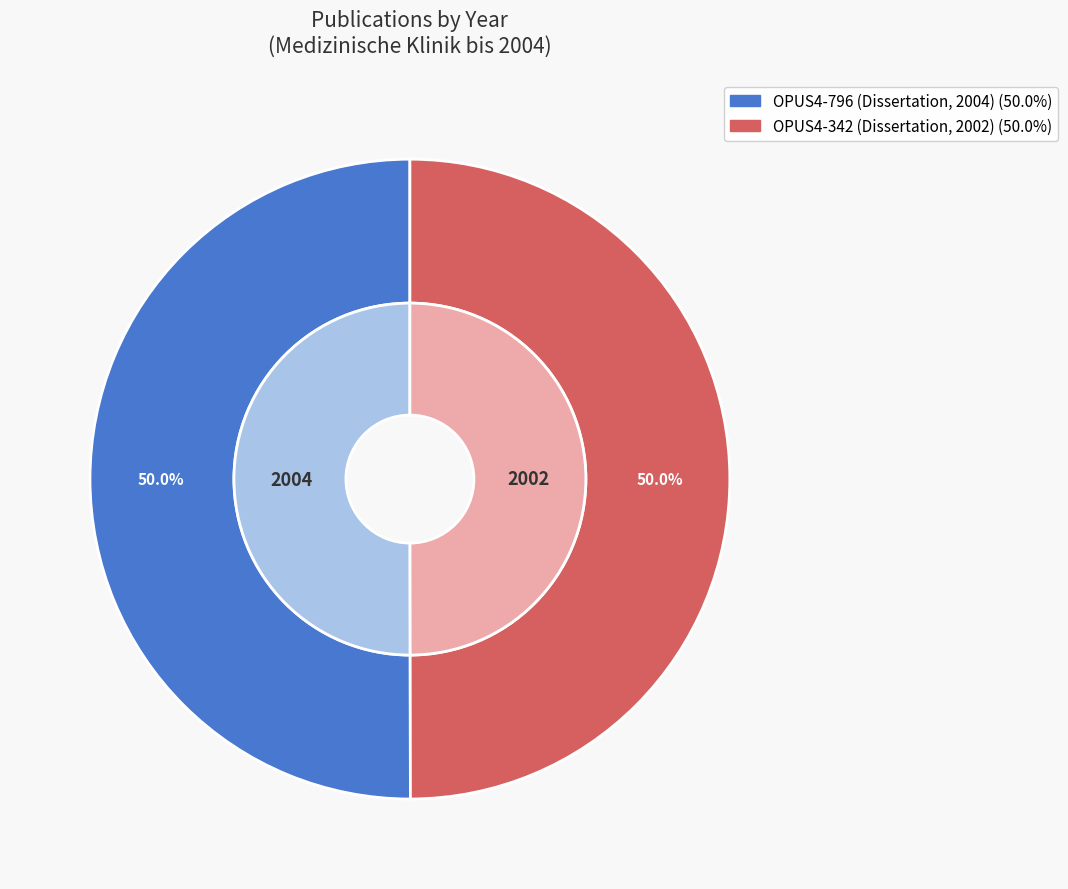

Is it true that OPUS4-342 (Dissertation, 2002) is 39% of the pie?

False